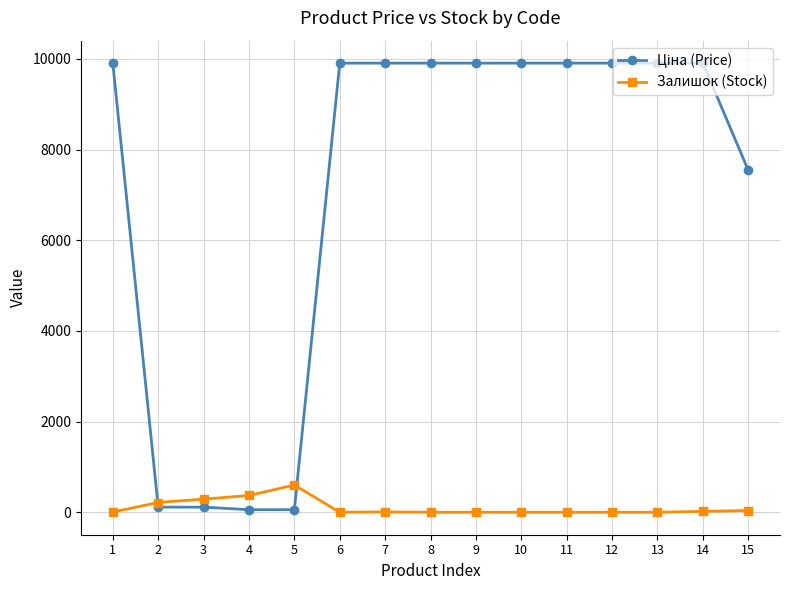

What is the total value across all series at 6?

9908.5